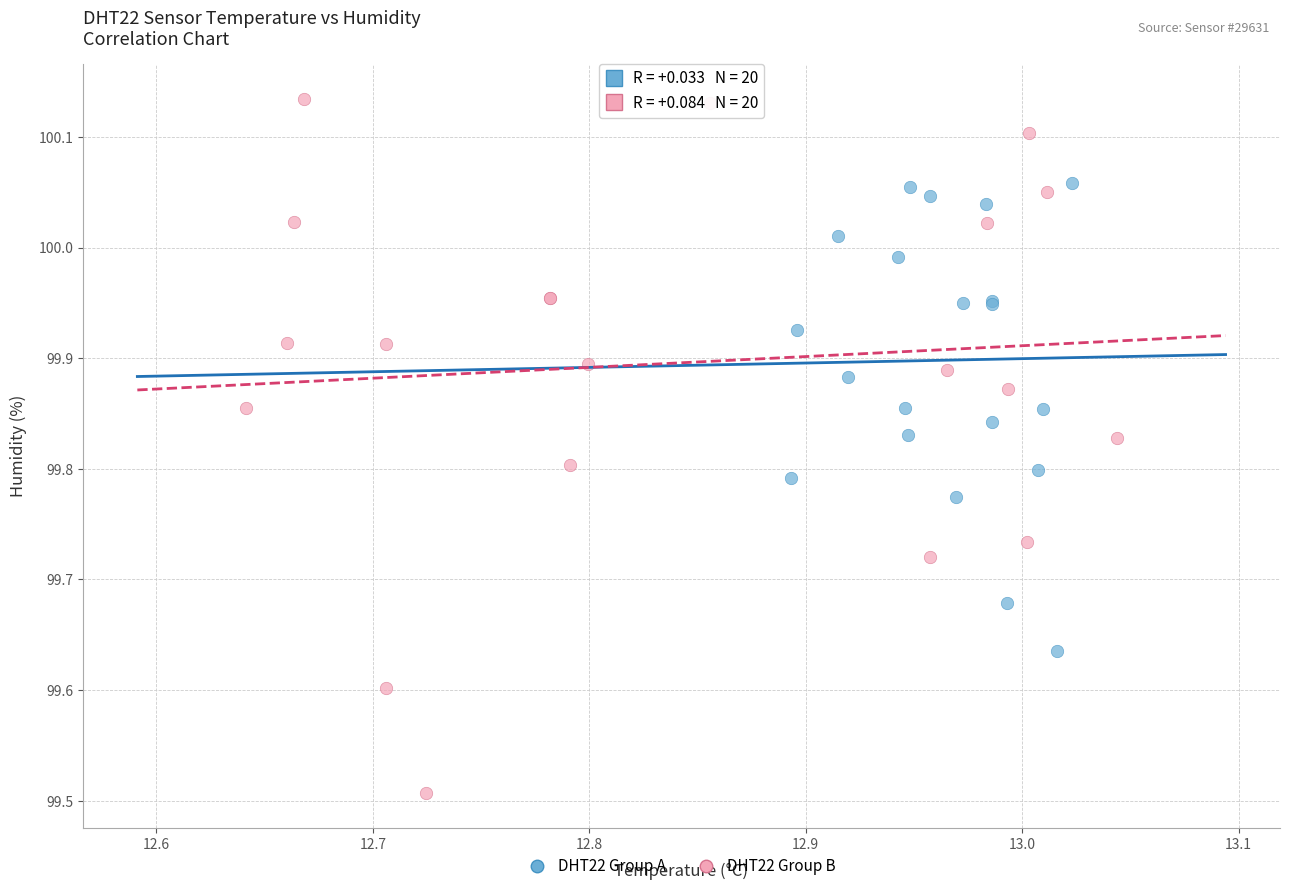

Which series reaches the maximum Y coordinate?

DHT22 Group B